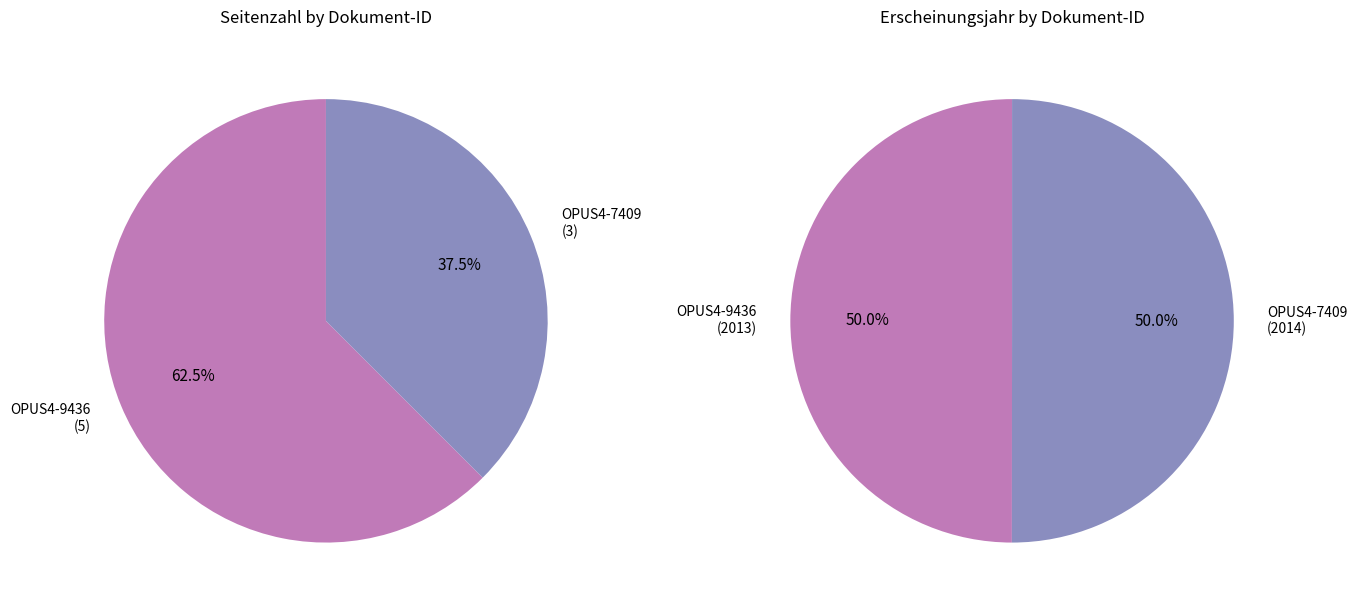

Is it true that OPUS4-9436 is 62% of the pie?

True